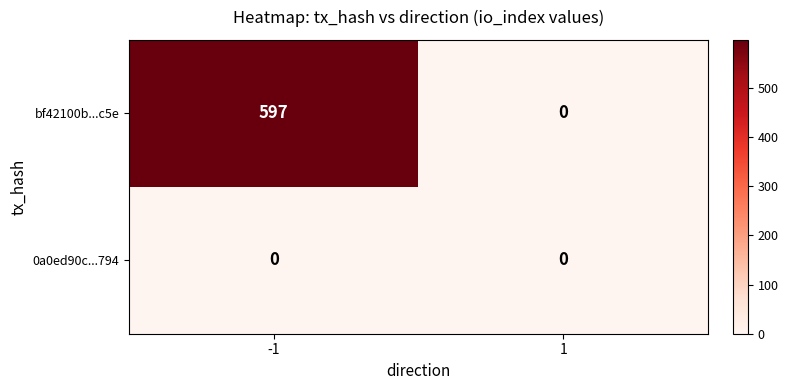

At which category is the sum across all series the highest?

-1